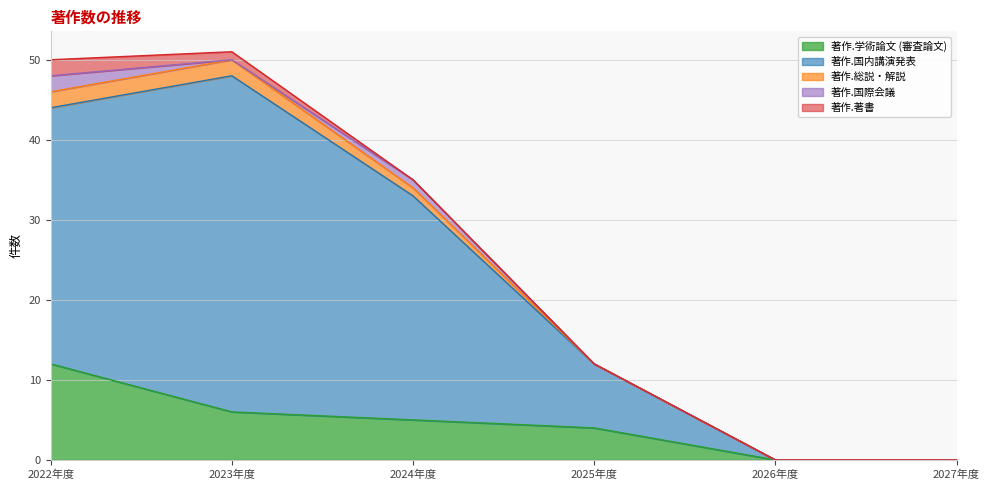

True or false: 著作.国際会議 has more than 2 interior local peaks.

False